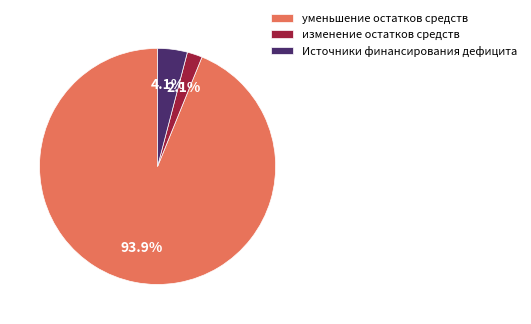

Between изменение остатков средств and уменьшение остатков средств, which is larger?

уменьшение остатков средств